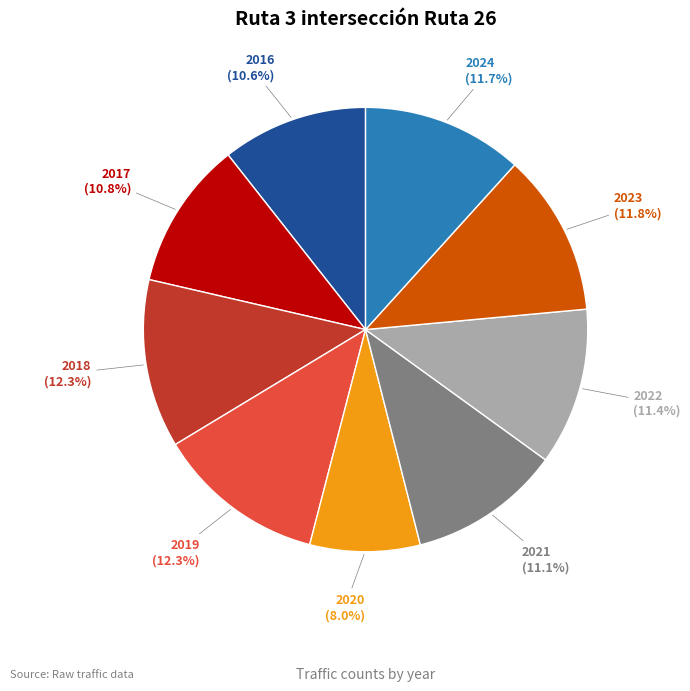

What is the ratio of the value at 2024 to the value at 2018?

1.0